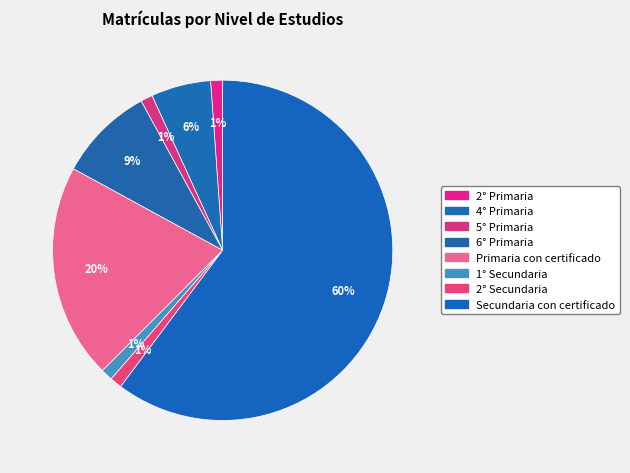

Between Secundaria con certificado and 5° Primaria, which is larger?

Secundaria con certificado